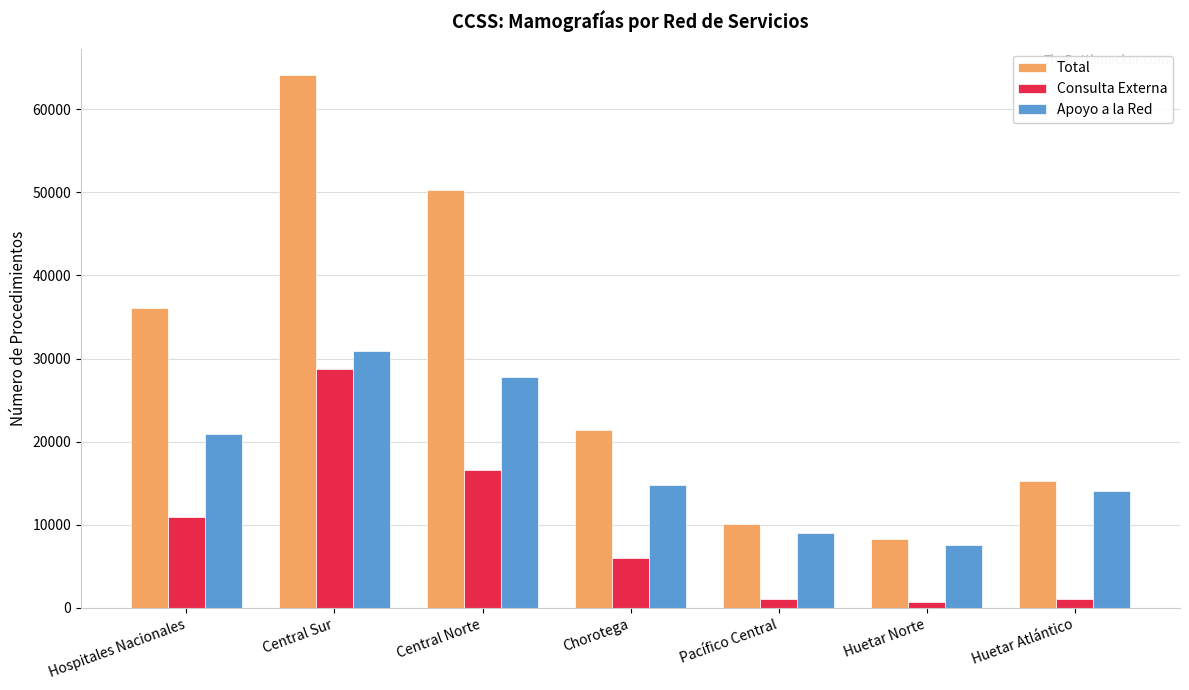

What is the difference between the highest and lowest values at Huetar Norte?

7649